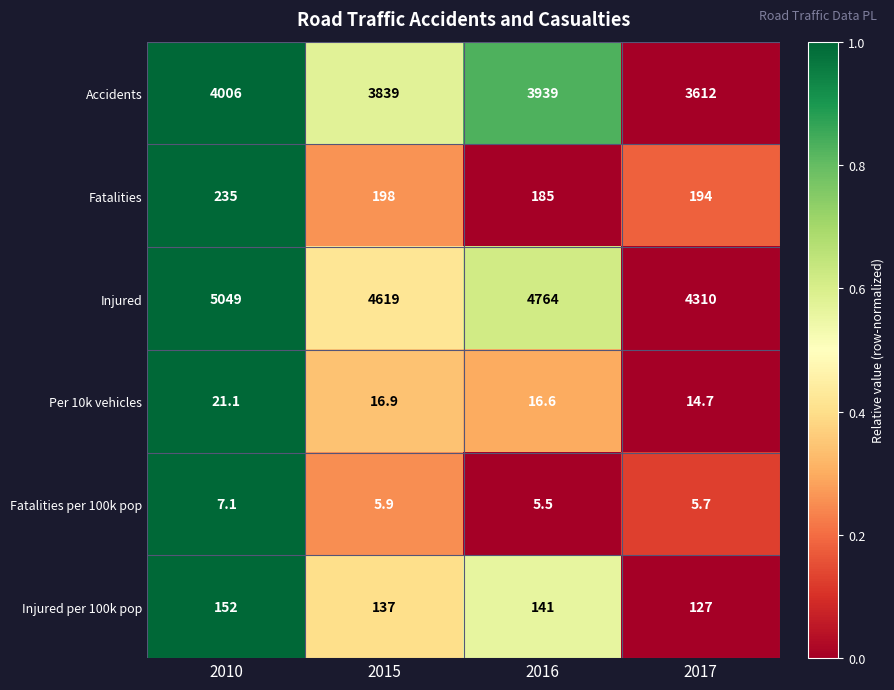

At which category does the chart reach its minimum across all series?

2016